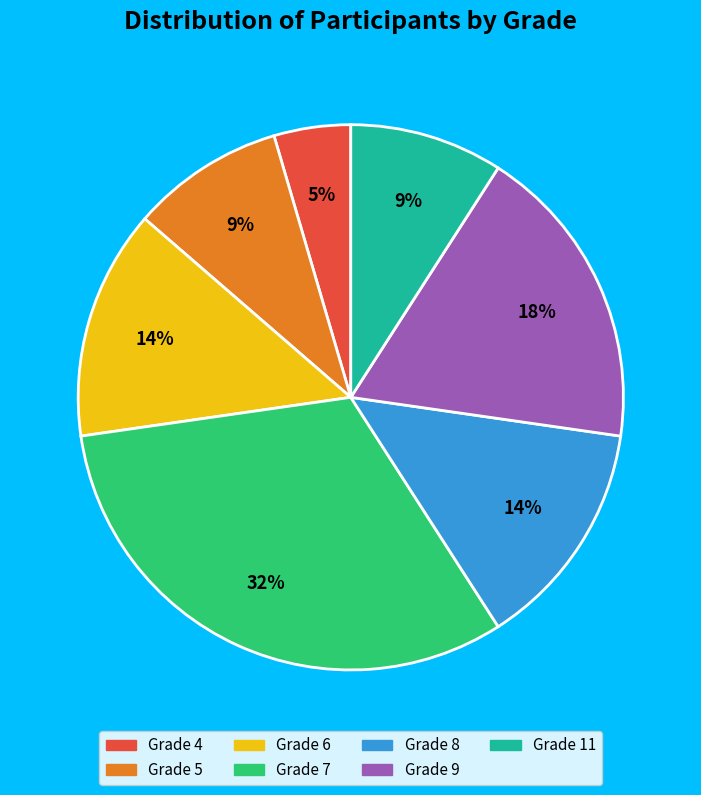

To the nearest percent, what is the average slice percentage?

14%